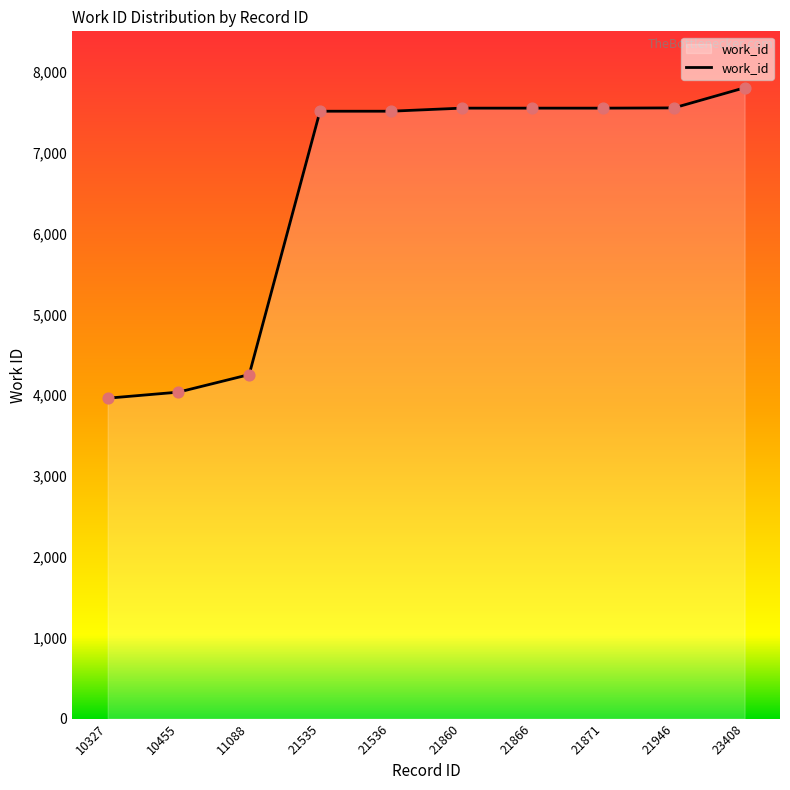

Which has a higher value, 10455 or 23408?

23408